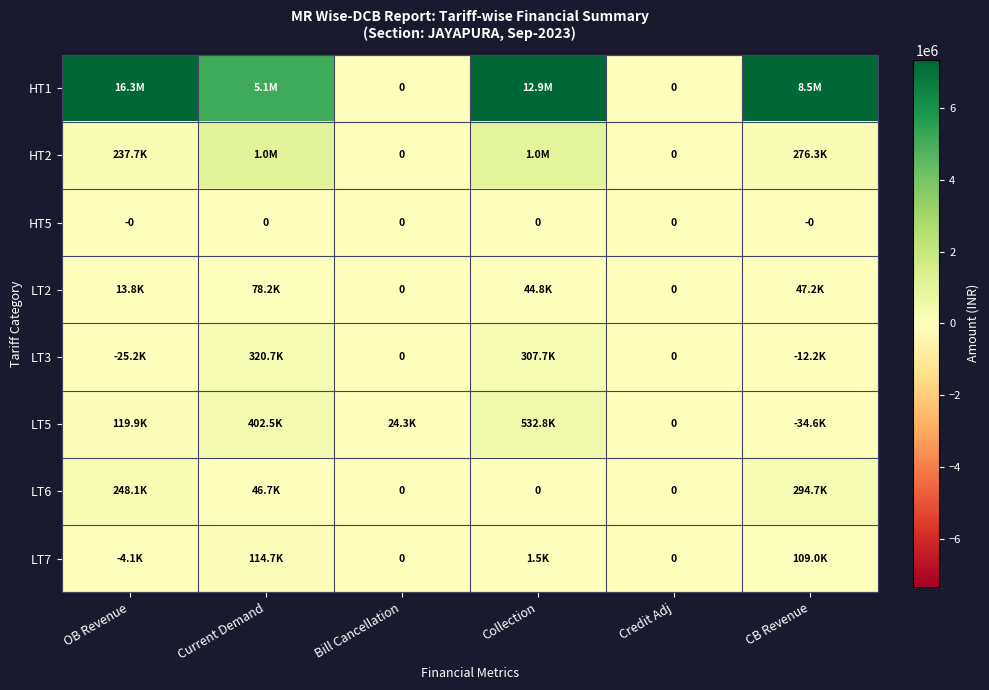

The LT3 series shows 320717.0 at Current Demand. True or false?

True